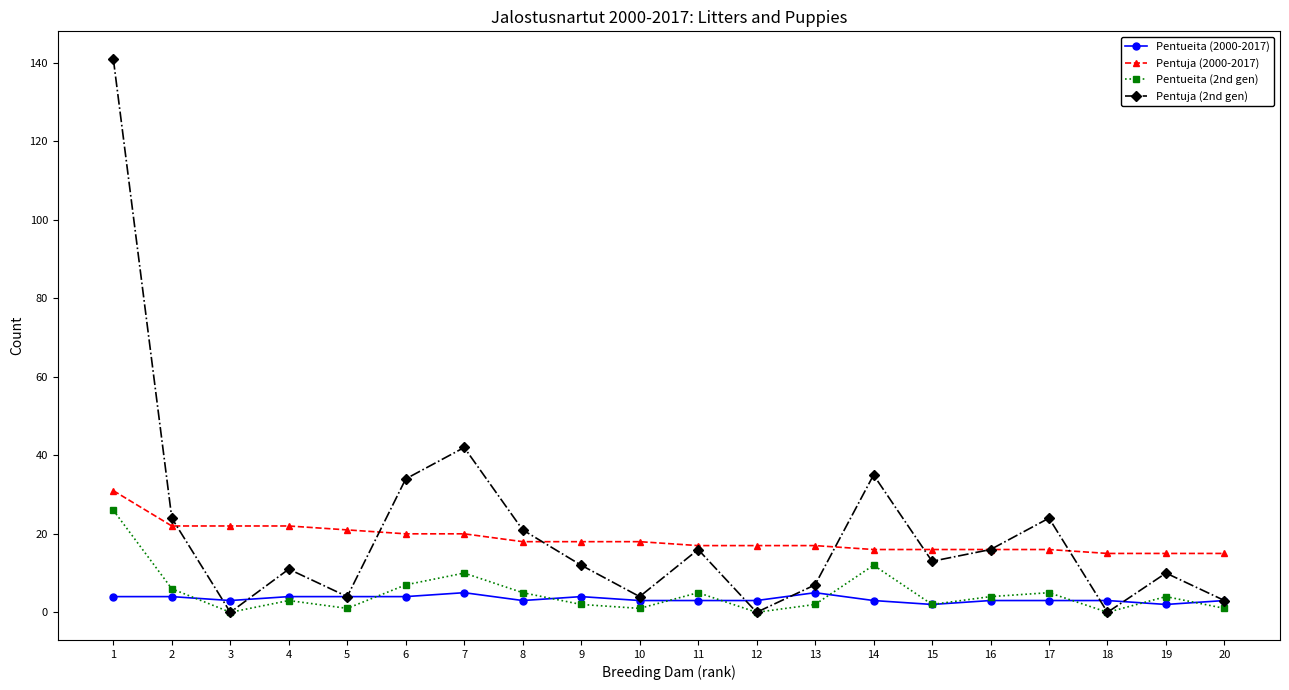

Is the value of Pentueita (2000-2017) at 1 greater than the value of Pentueita (2nd gen) at 18?

Yes